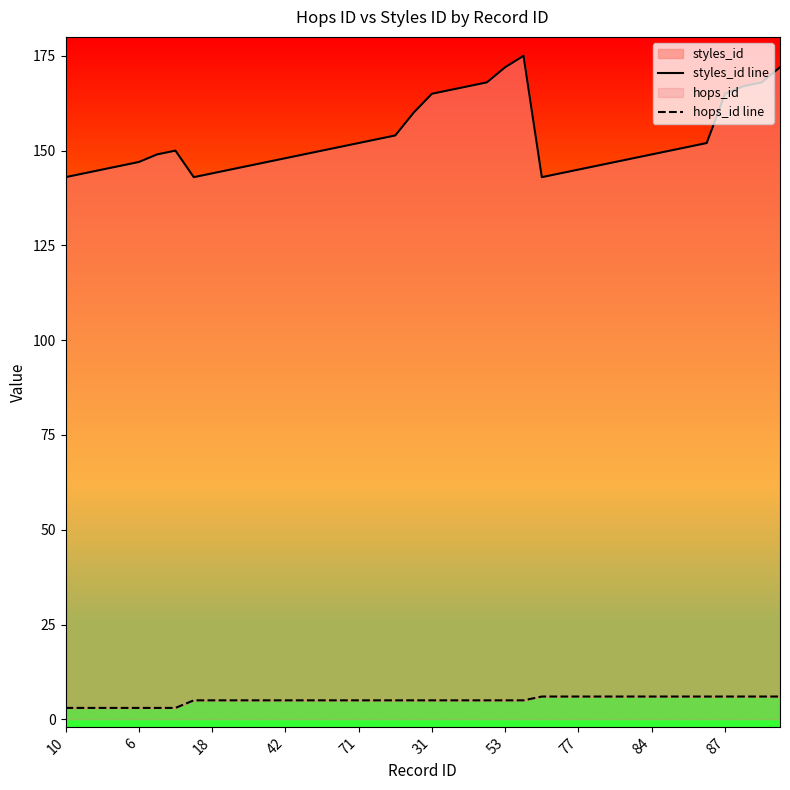

The value of styles_id line at 23 is 37. True or false?

False